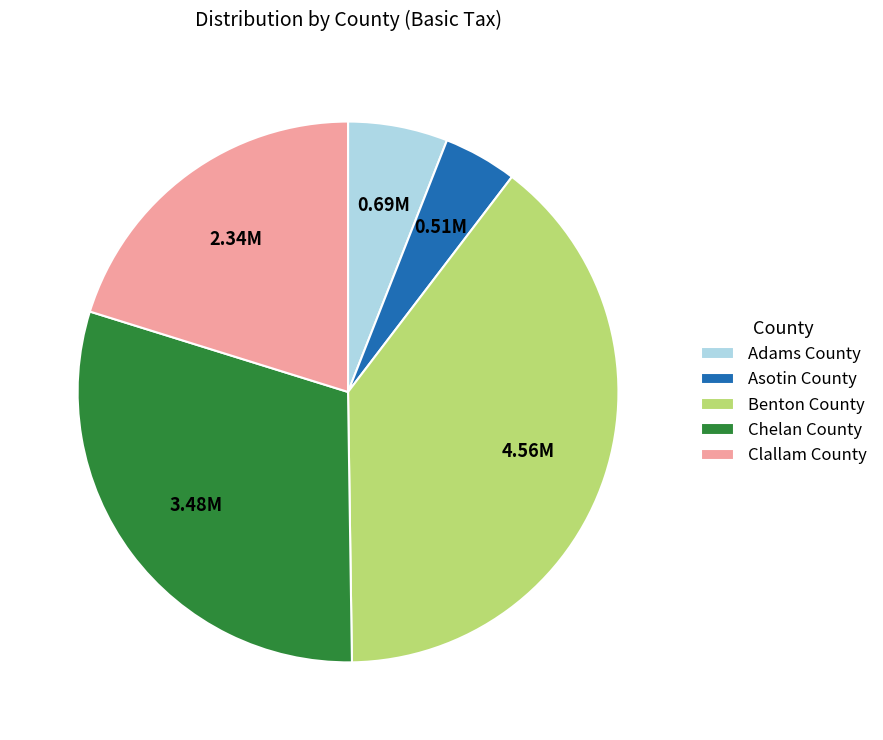

Between Chelan County and Clallam County, which is larger?

Chelan County